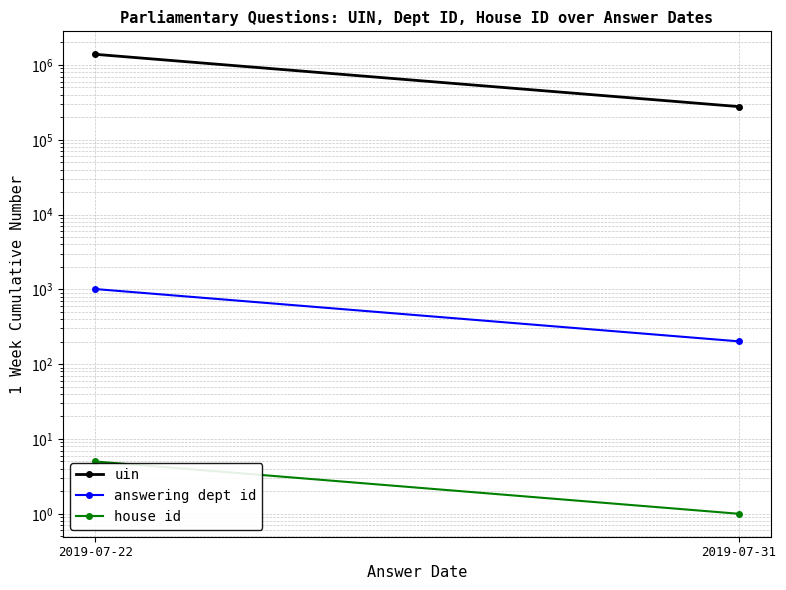

How many data points in answering dept id are less than 1010?

1